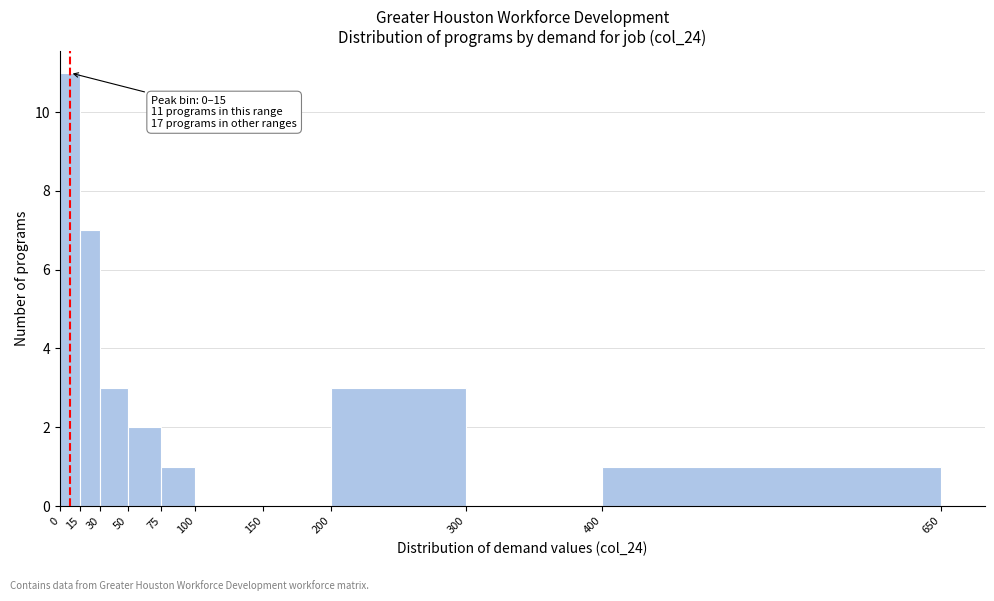

Which range on the x-axis has the tallest bar?

0 to 15